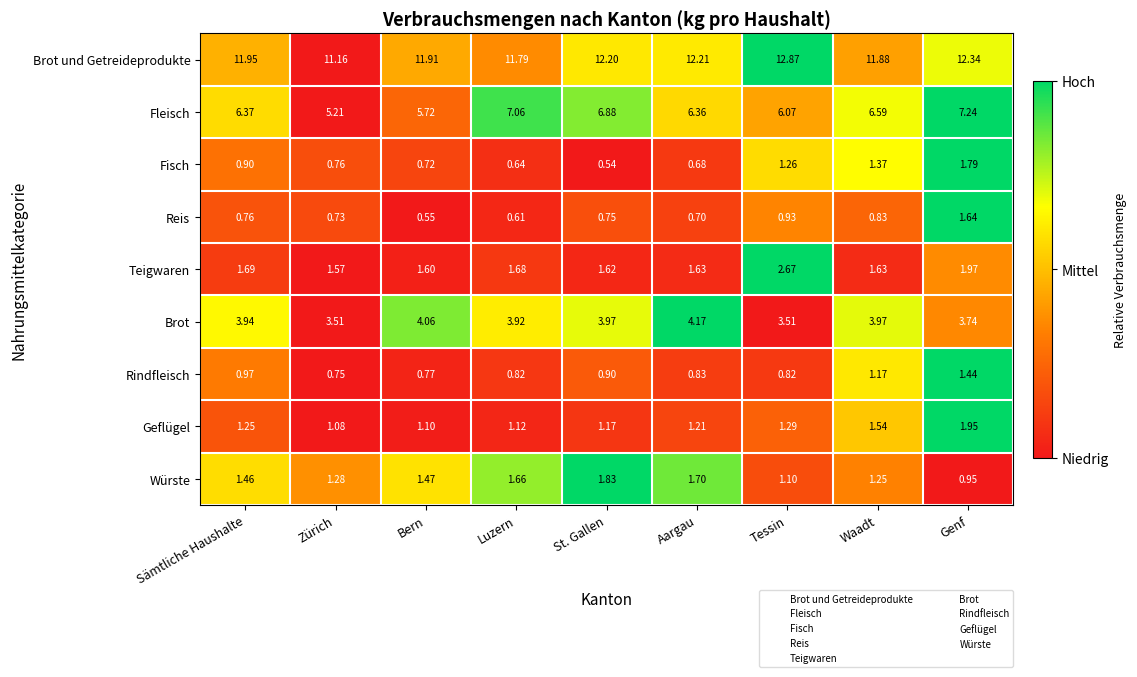

Where is Brot und Getreideprodukte nearest to the value 12?

Sämtliche Haushalte